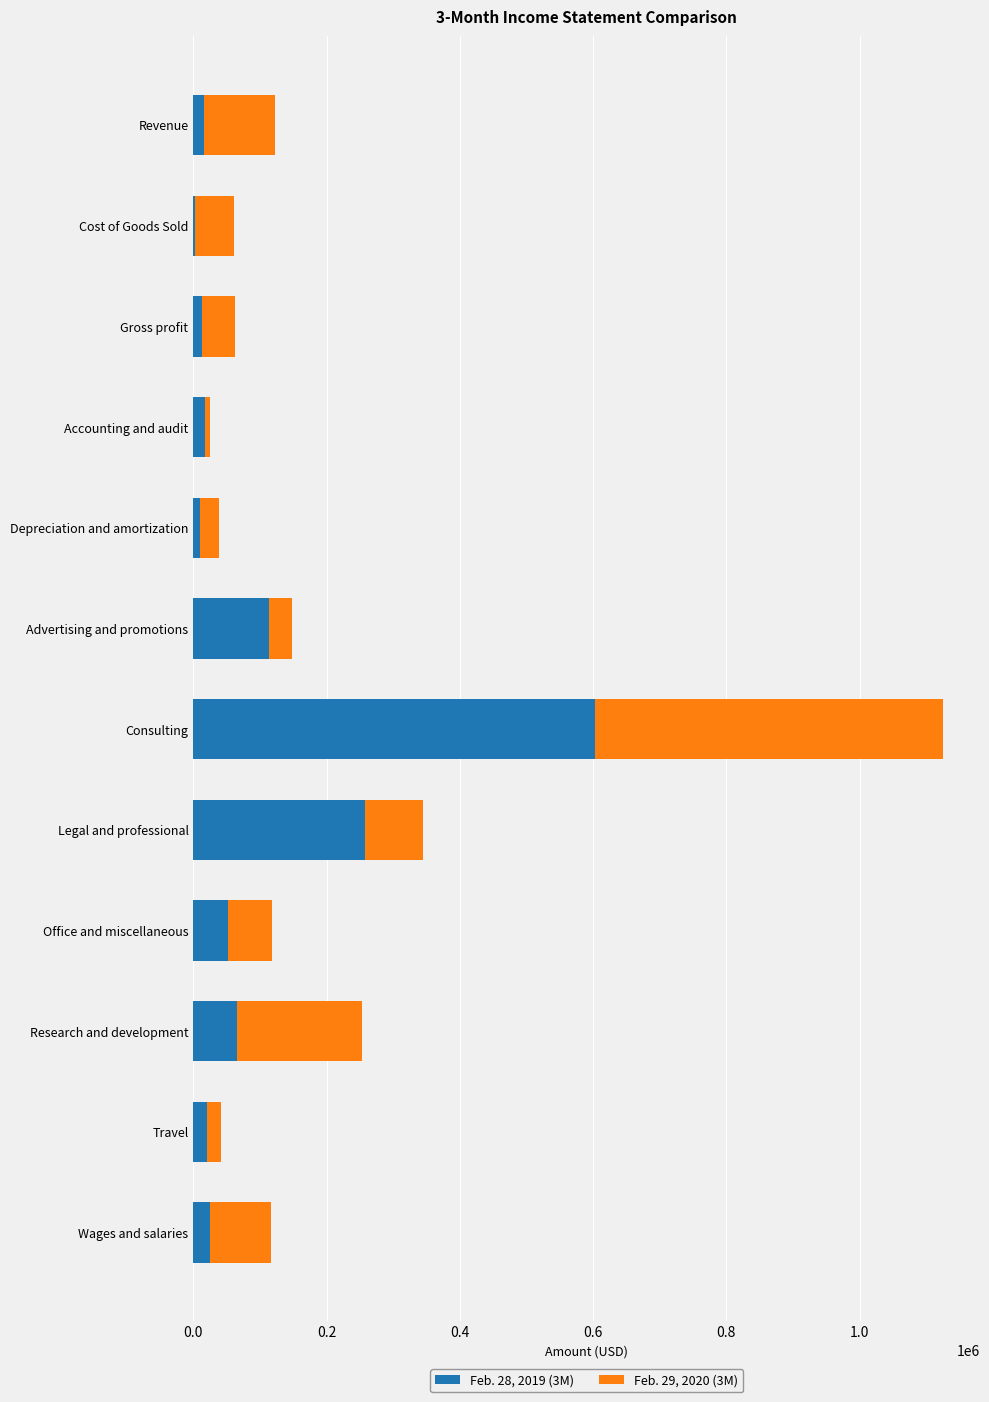

Which category has the highest value in the Feb. 28, 2019 (3M) series?

Consulting